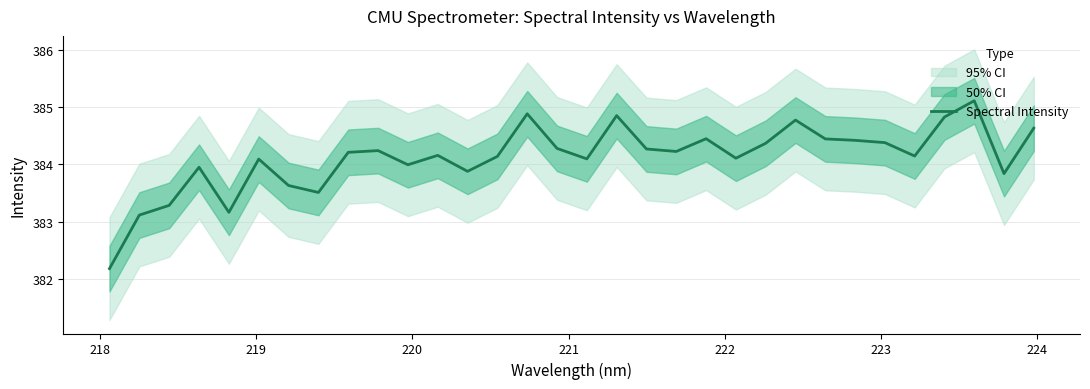

What is the maximum value for Spectral Intensity?

385.1